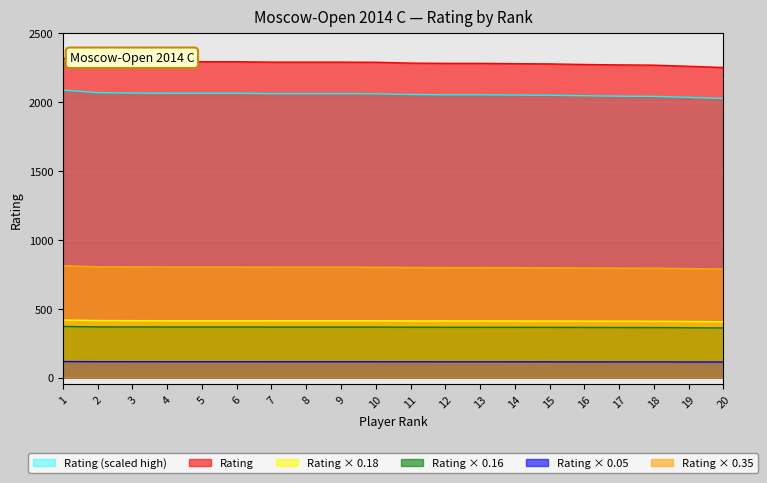

What is the total value across all series at 18?

5987.5